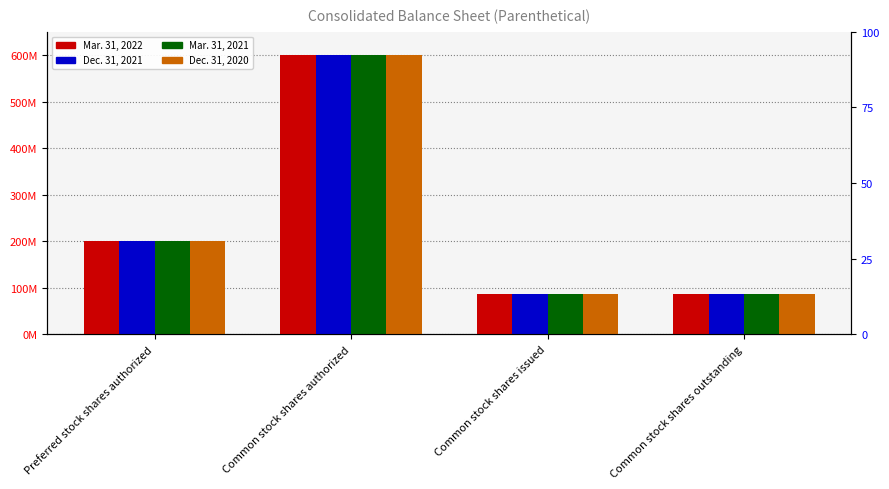

The Mar. 31, 2022 series shows 86623800 at Common stock shares issued. True or false?

True